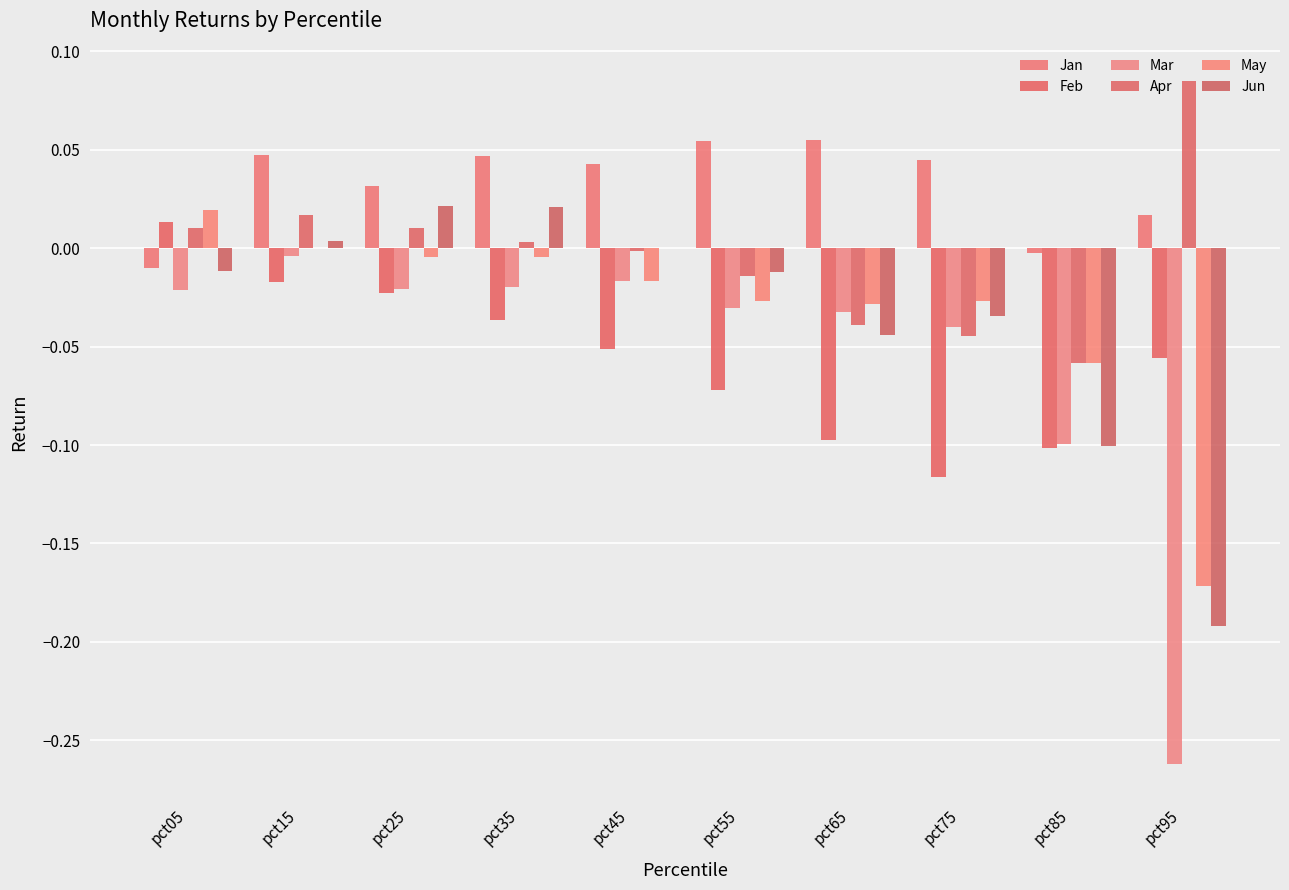

True or false: Feb has a value of -0.1 at pct85.

True